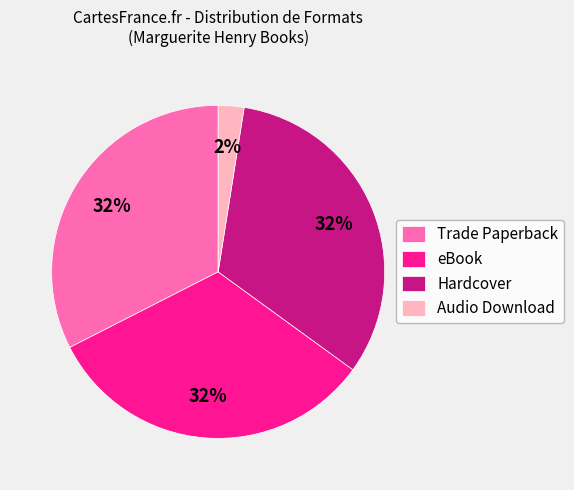

Which slice is the smallest?

Audio Download